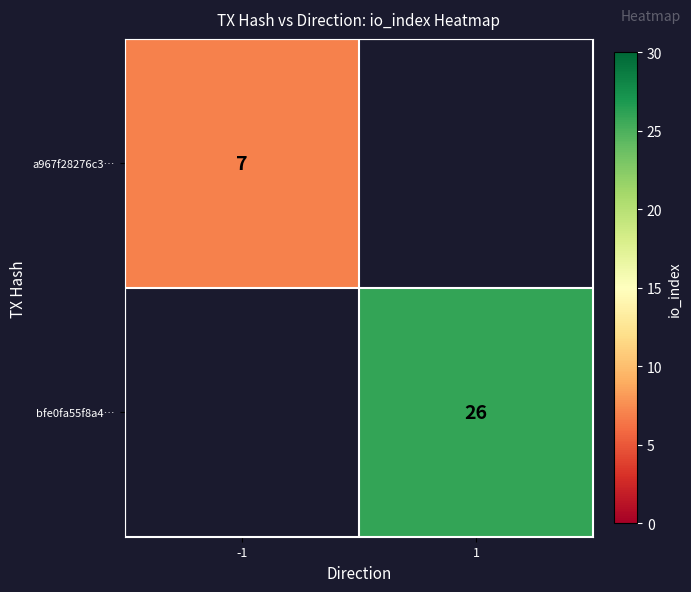

At how many categories does at least one series exceed 18?

1